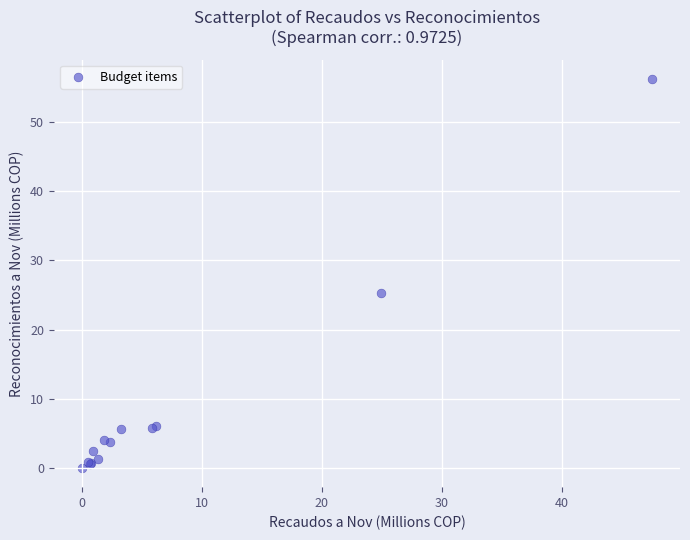

What Y value in the scatter plot is closest to 28?

25.3